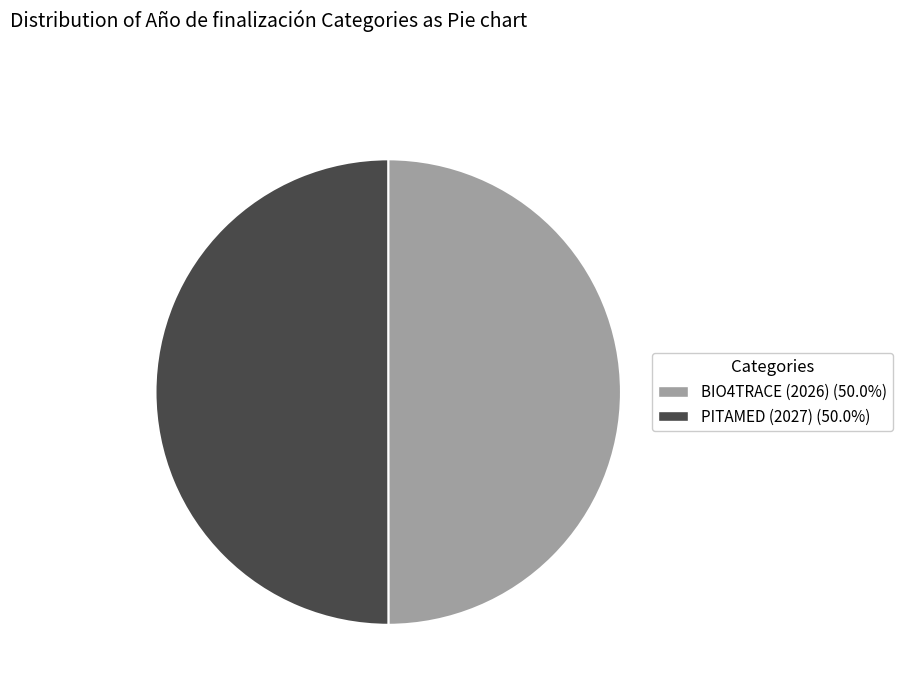

True or false: PITAMED (2027) accounts for 62% of the total.

False